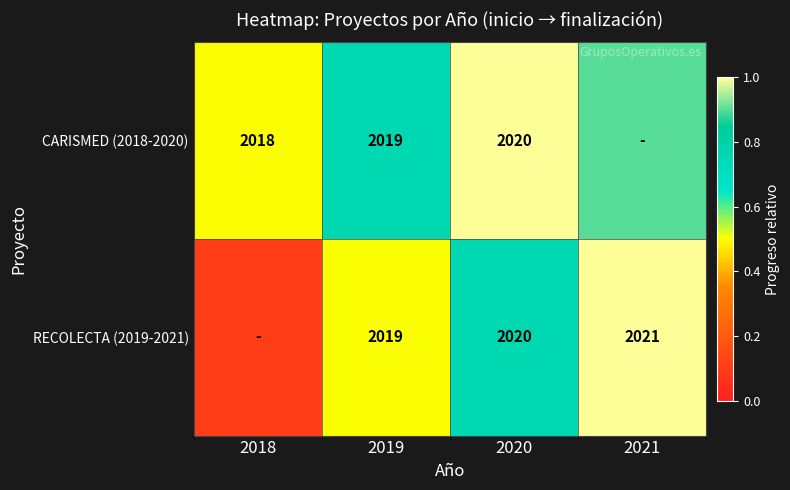

The CARISMED (2018-2020) series shows 3633.6 at 2020. True or false?

False